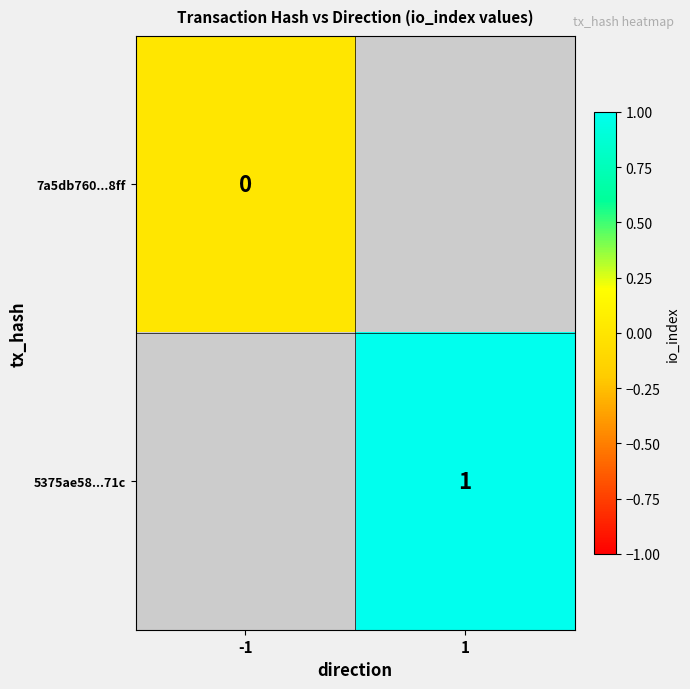

Is the value of 7a5db760...8ff at -1 greater than the value of 5375ae58...71c at 1?

No